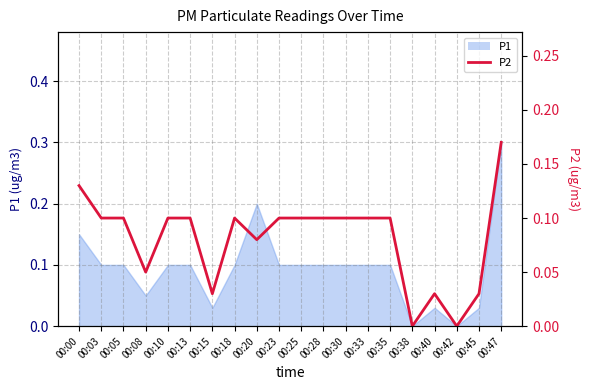

What is the value of the 2nd point from the left?

0.1